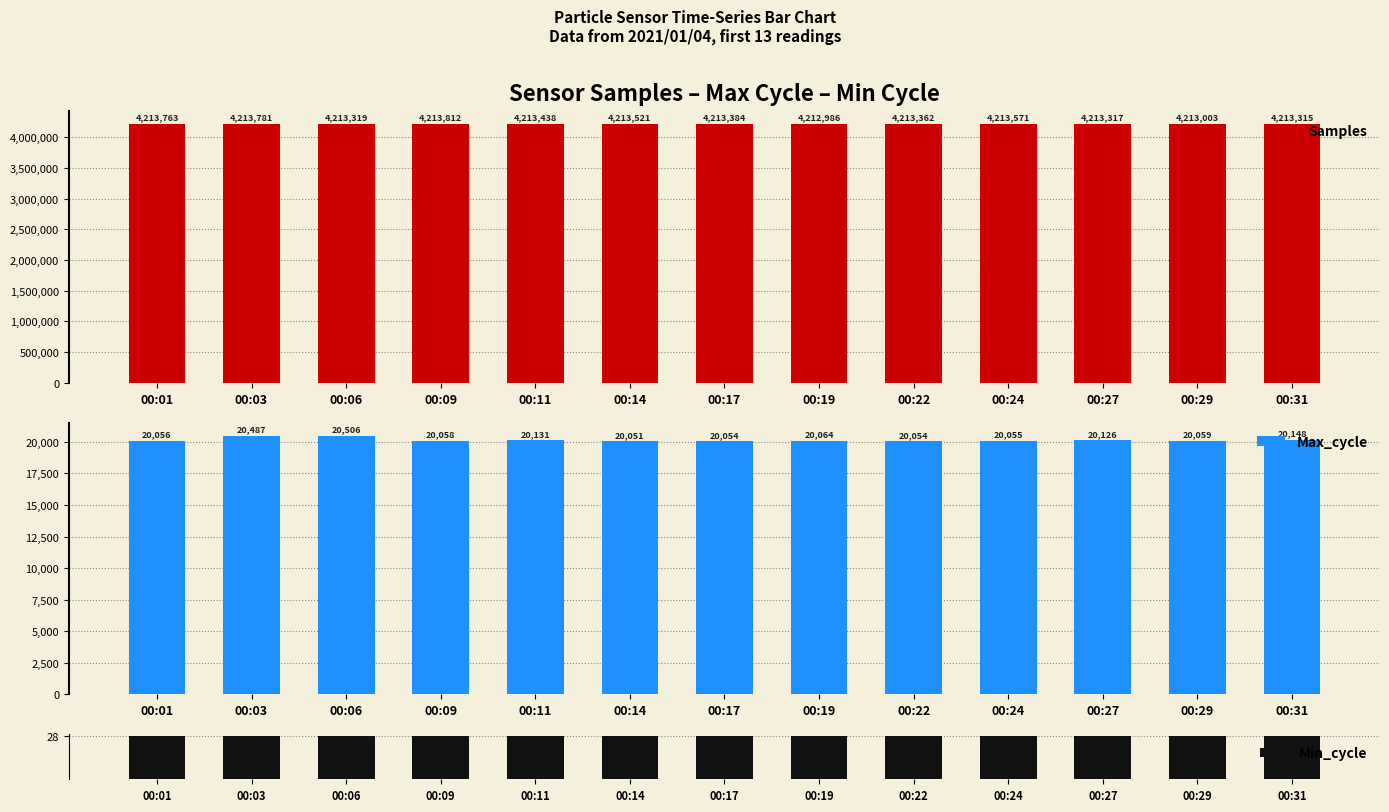

How many data points in Max_cycle are less than 20059?

6